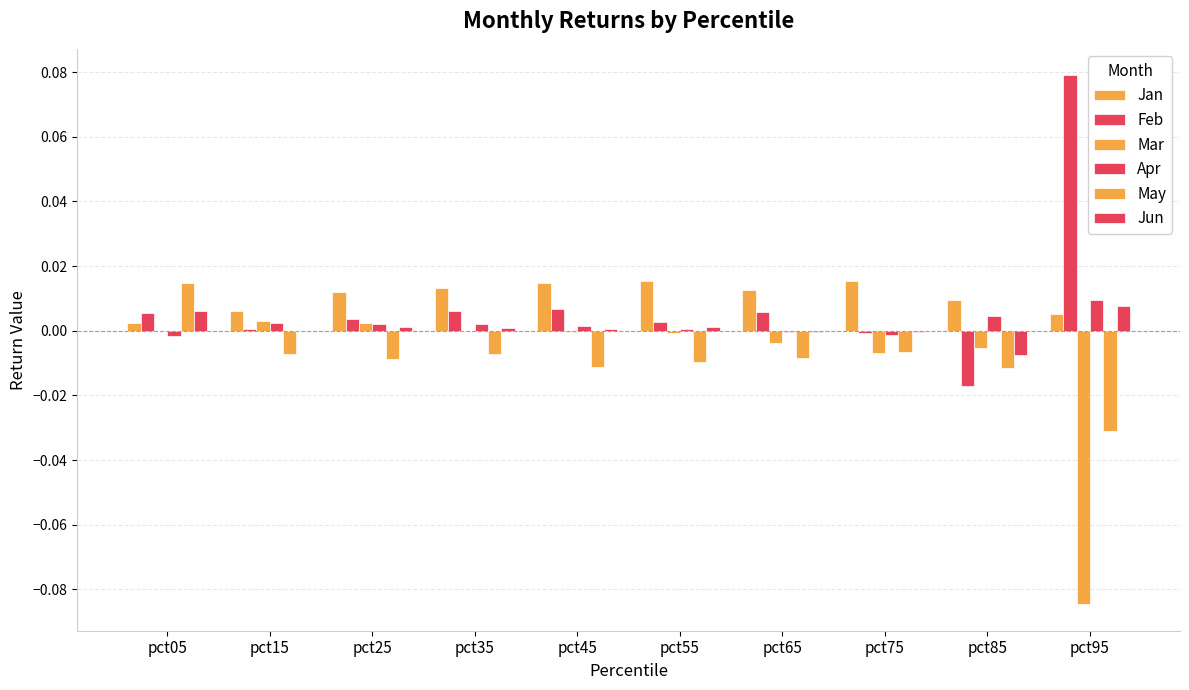

At which label does May first exceed 0?

pct05